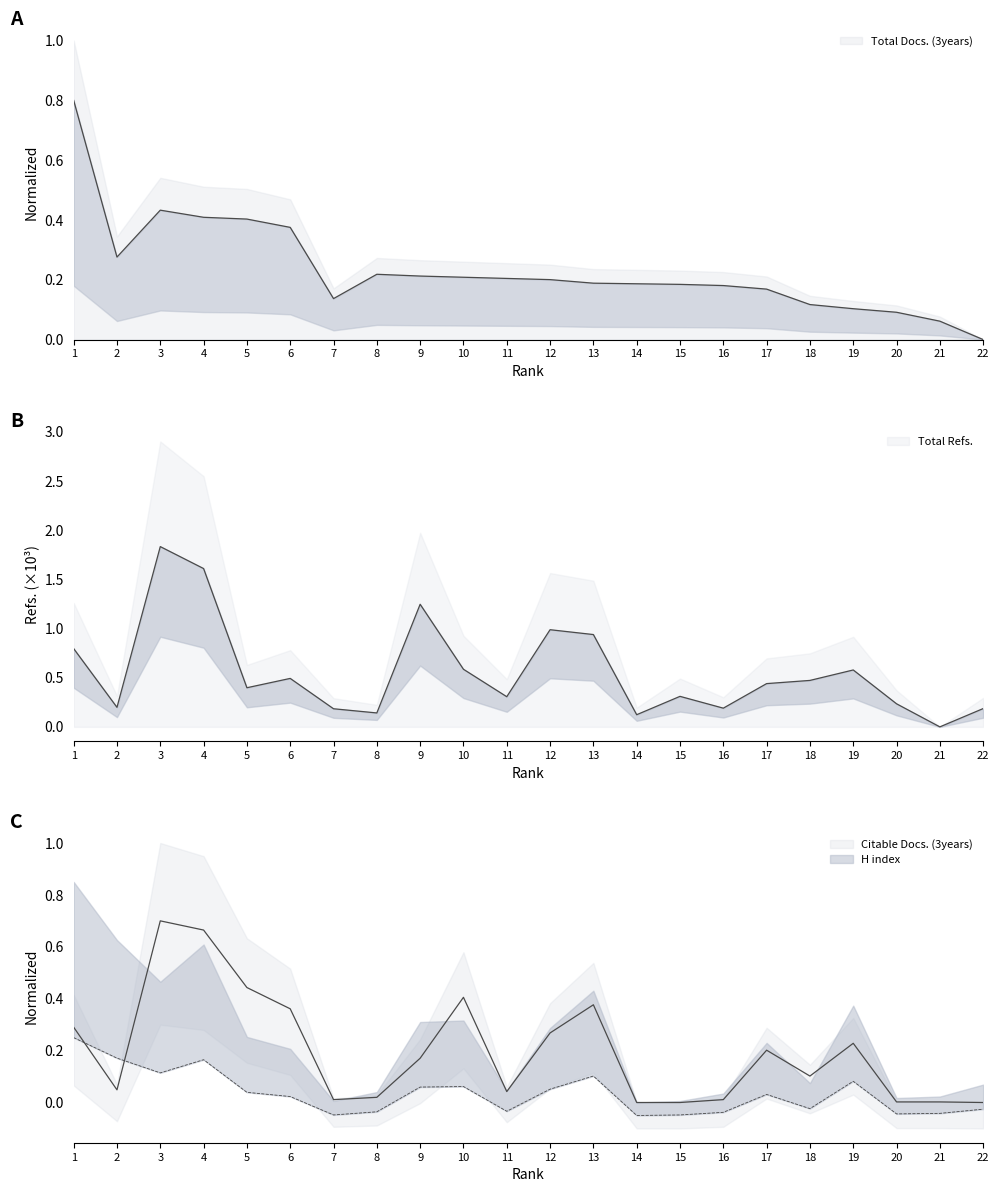

Reading left to right, transcribe all the data shown in this chart.

Total Docs. (3years): 1=0.8	2=0.3	3=0.4	4=0.4	5=0.4	6=0.4	7=0.1	8=0.2	9=0.2	10=0.2	11=0.2	12=0.2	13=0.2	14=0.2	15=0.2	16=0.2	17=0.2	18=0.1	19=0.1	20=0.1	21=0.1	22=0.0
Total Refs.: 1=0.8	2=0.2	3=1.8	4=1.6	5=0.4	6=0.5	7=0.2	8=0.1	9=1.2	10=0.6	11=0.3	12=1.0	13=0.9	14=0.1	15=0.3	16=0.2	17=0.4	18=0.5	19=0.6	20=0.2	21=0.0	22=0.2
Citable Docs. (3years): 1=0.3	2=0.0	3=0.7	4=0.7	5=0.4	6=0.4	7=0.0	8=0.0	9=0.2	10=0.4	11=0.0	12=0.3	13=0.4	14=0.0	15=0.0	16=0.0	17=0.2	18=0.1	19=0.2	20=0.0	21=0.0	22=0.0
H index: 1=0.2	2=0.2	3=0.1	4=0.2	5=0.0	6=0.0	7=-0.0	8=-0.0	9=0.1	10=0.1	11=-0.0	12=0.1	13=0.1	14=-0.1	15=-0.0	16=-0.0	17=0.0	18=-0.0	19=0.1	20=-0.0	21=-0.0	22=-0.0